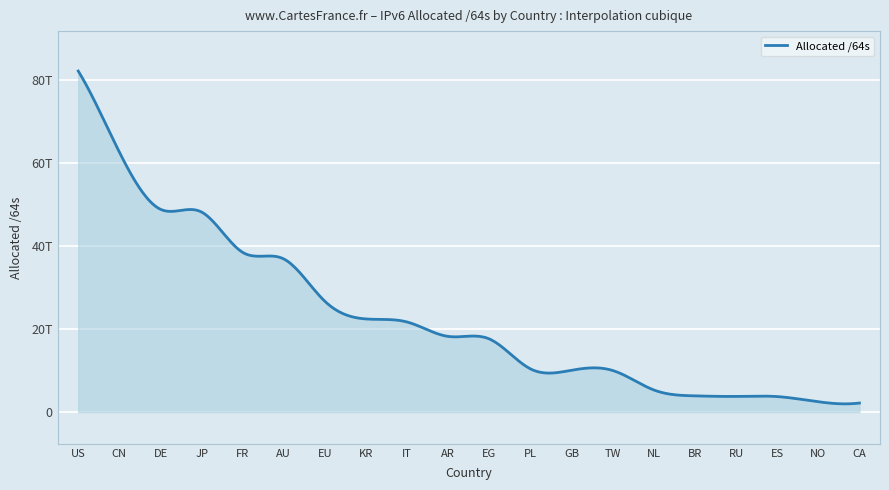

Rank the categories by value from lowest to highest.

CA, NO, ES, RU, BR, NL, TW, GB, PL, EG, AR, IT, KR, EU, AU, FR, JP, DE, CN, US